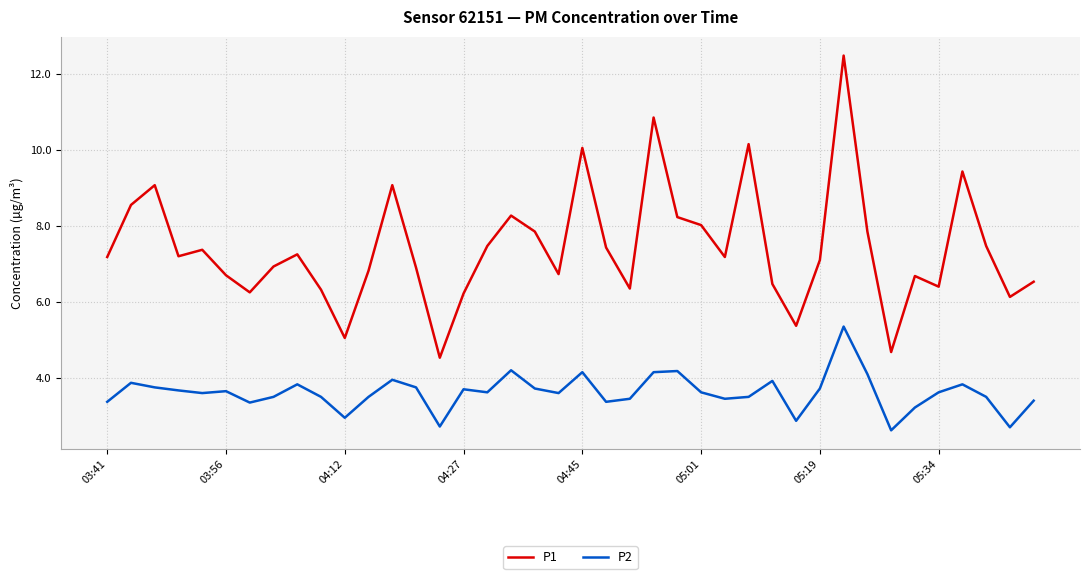

What is the smallest value displayed?

2.6